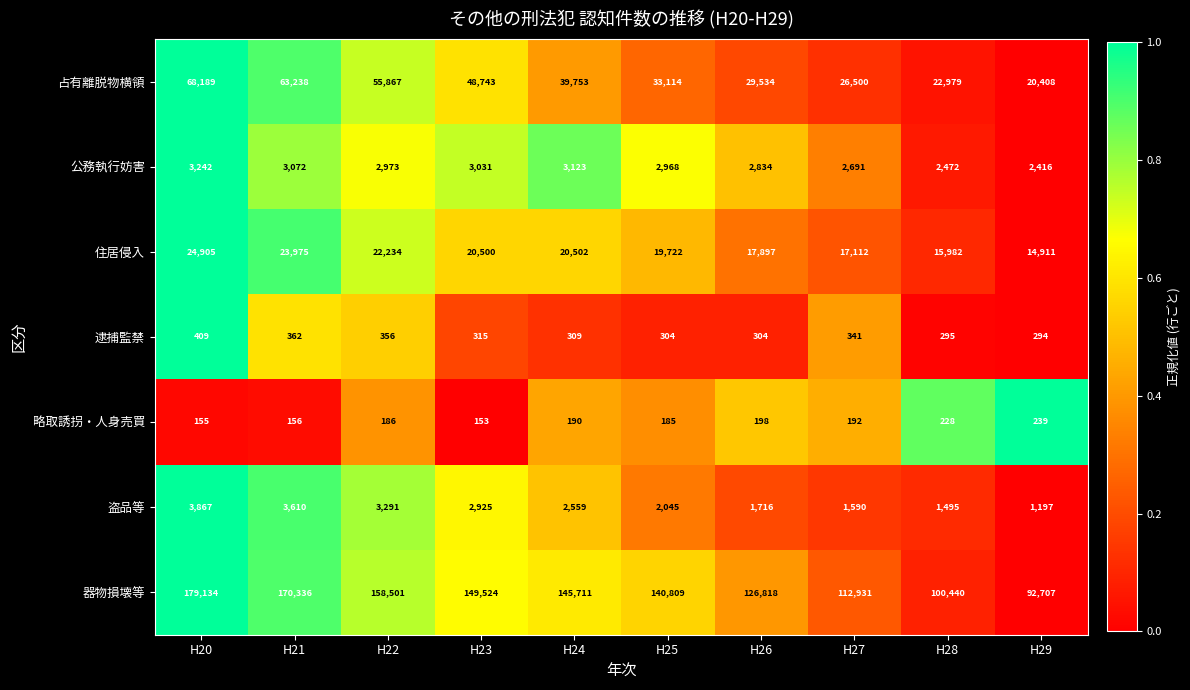

Which series has the largest total across all categories?

器物損壊等